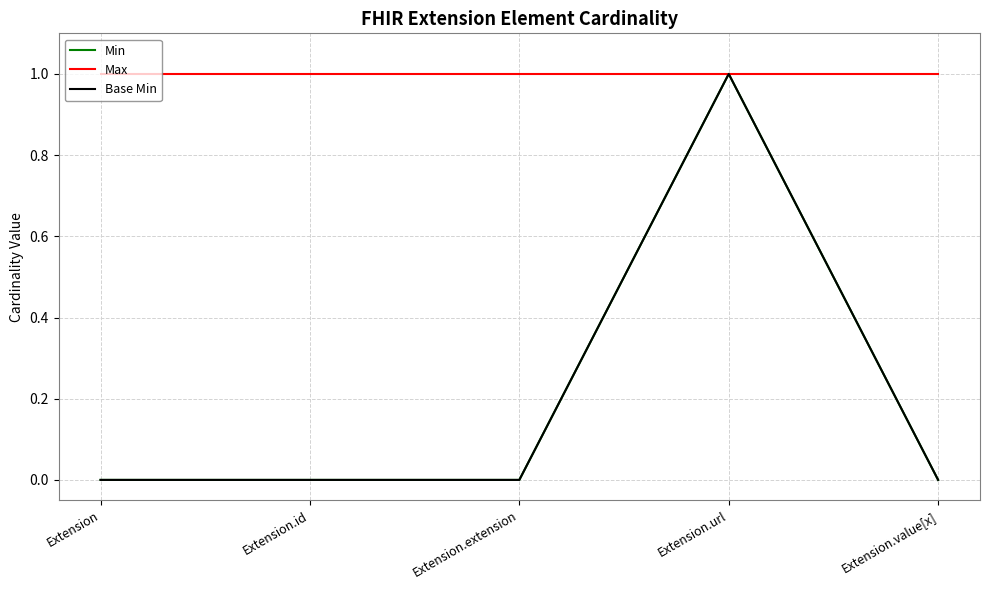

At which category is the sum across all series the highest?

Extension.url